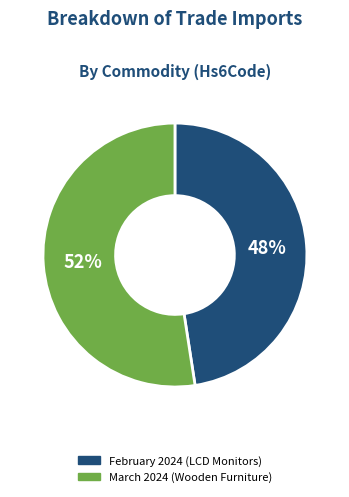

To the nearest percent, what is the average slice percentage?

50%